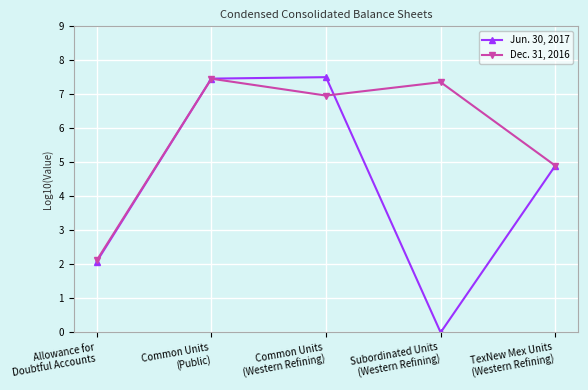

Reading right to left, list all the values displayed in this chart.

Jun. 30, 2017: 4.9	0.0	7.5	7.5	2.1
Dec. 31, 2016: 4.9	7.4	7.0	7.5	2.1